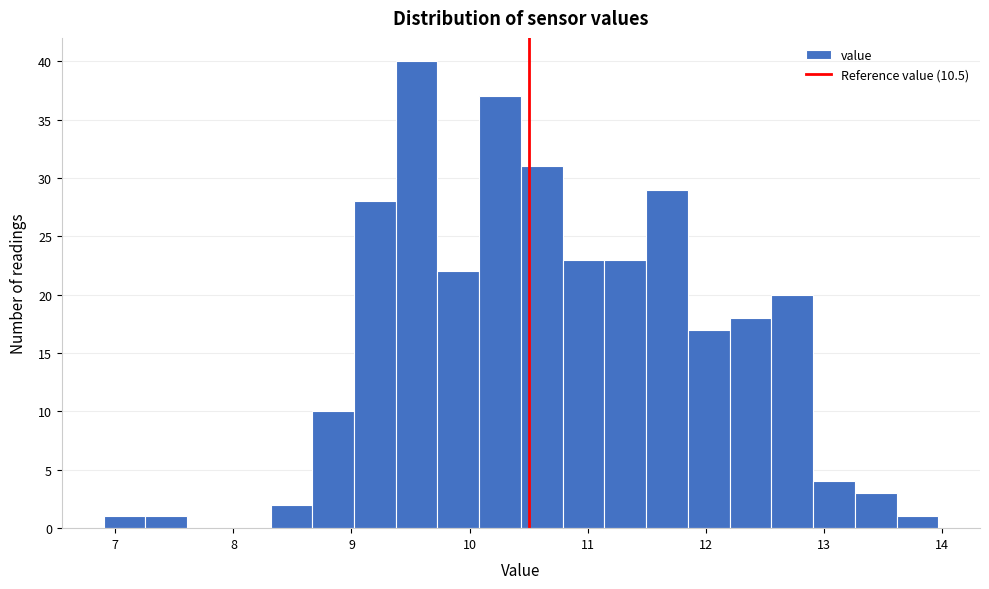

Read against the x-axis, roughly where is the centre of the tallest bar?

9.6